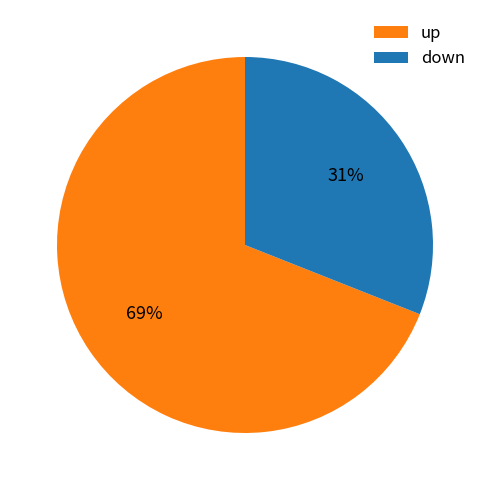

How many slices are in this pie chart?

2